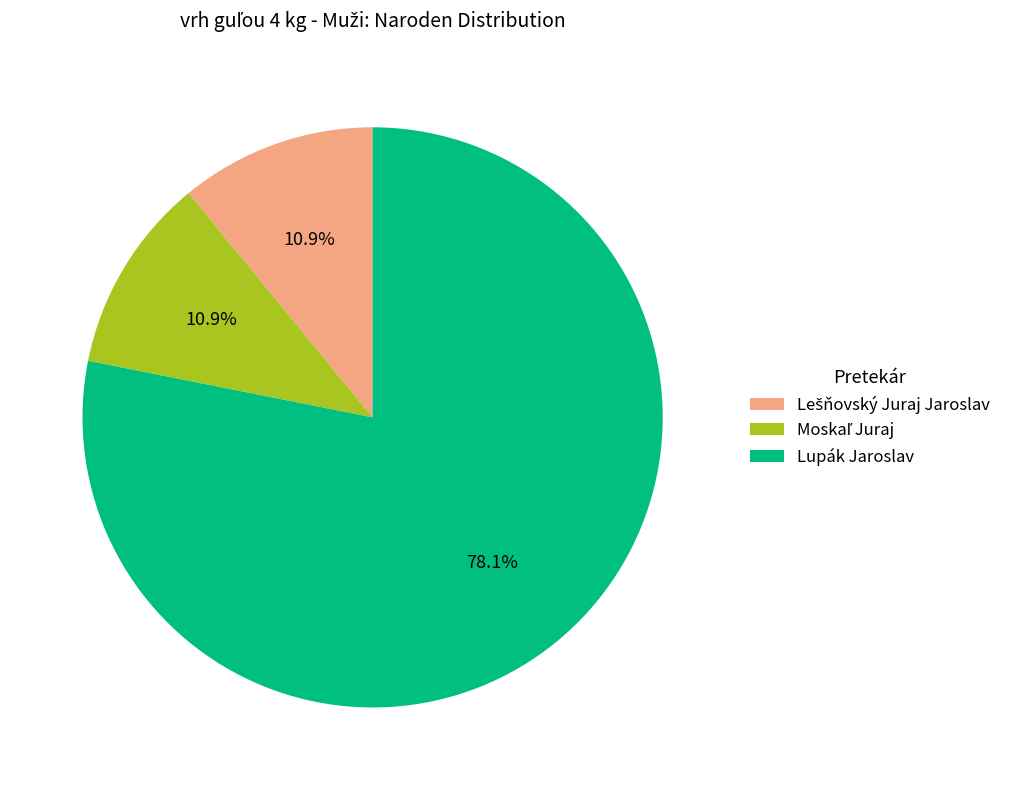

What percentage is the Lupák Jaroslav slice, to the nearest percent?

78%